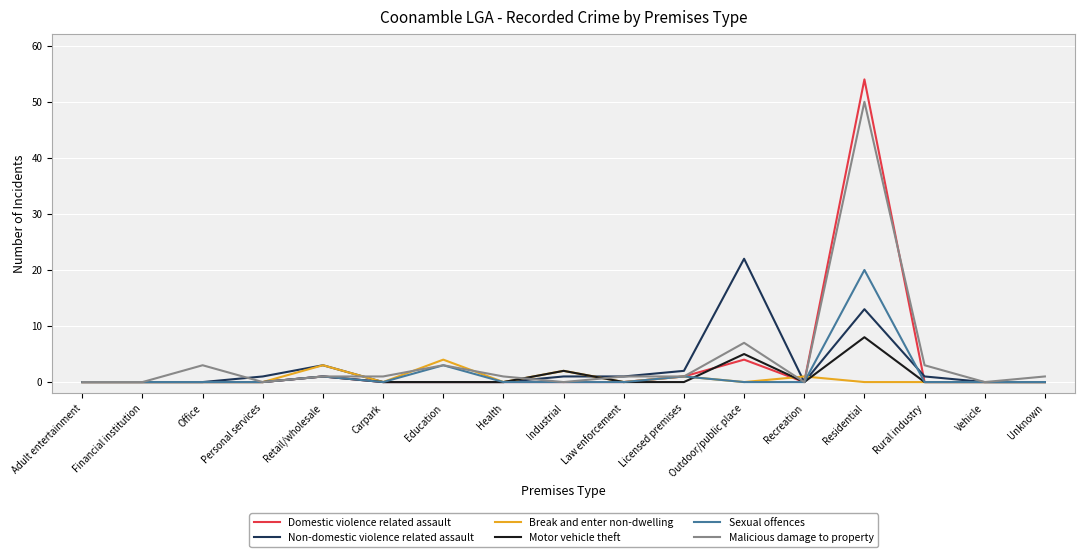

What is the maximum value shown in the chart?

54